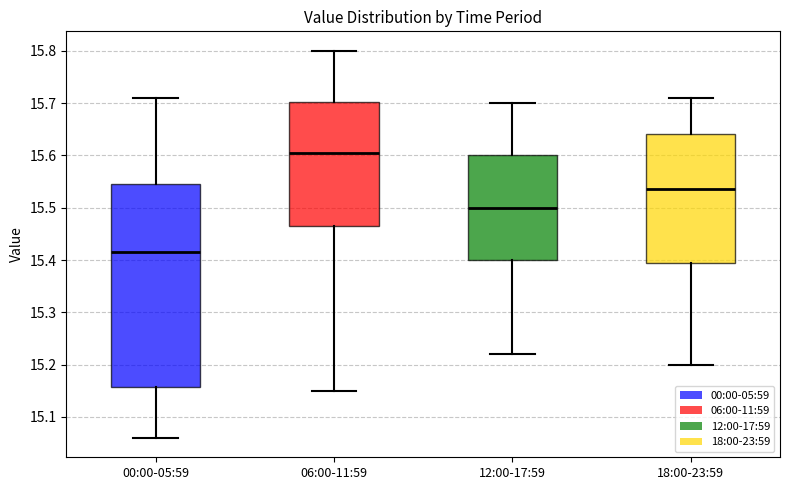

Reading left to right, transcribe this box plot: for each box, give where its median line is, the range the box spans, and where its two whiskers end, as read against the y-axis. The values are not printed on the chart, so give them approximately, as read against the axis.

00:00-05:59: median 15.42, box 15.16 to 15.55, whiskers 15.06 to 15.71
06:00-11:59: median 15.61, box 15.47 to 15.70, whiskers 15.15 to 15.80
12:00-17:59: median 15.50, box 15.40 to 15.60, whiskers 15.22 to 15.70
18:00-23:59: median 15.54, box 15.40 to 15.64, whiskers 15.20 to 15.71